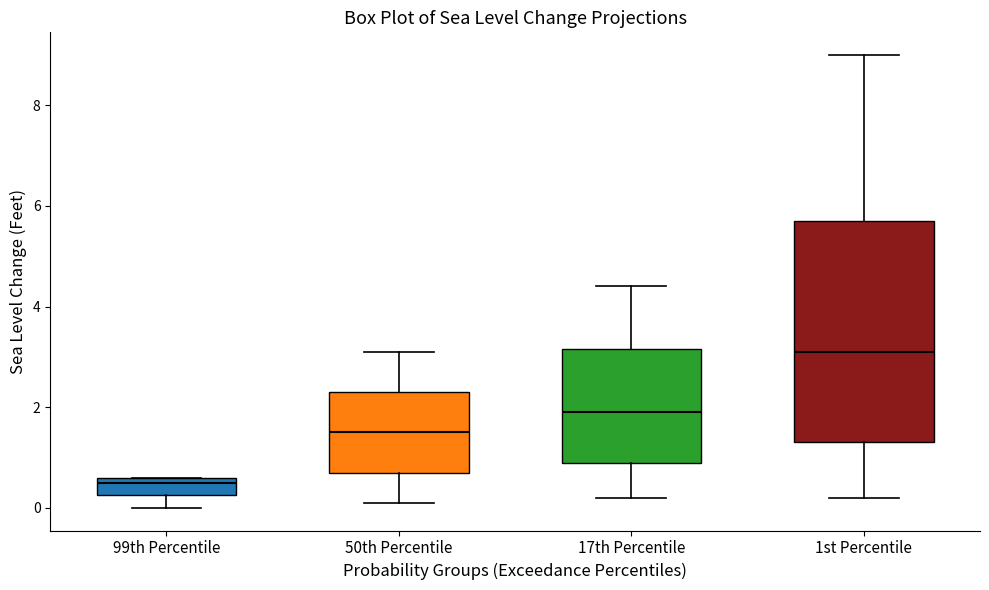

Where does the lower whisker of the box for 99th Percentile end on the y-axis? The values are not printed on the chart, so give them approximately, as read against the axis.

0.0